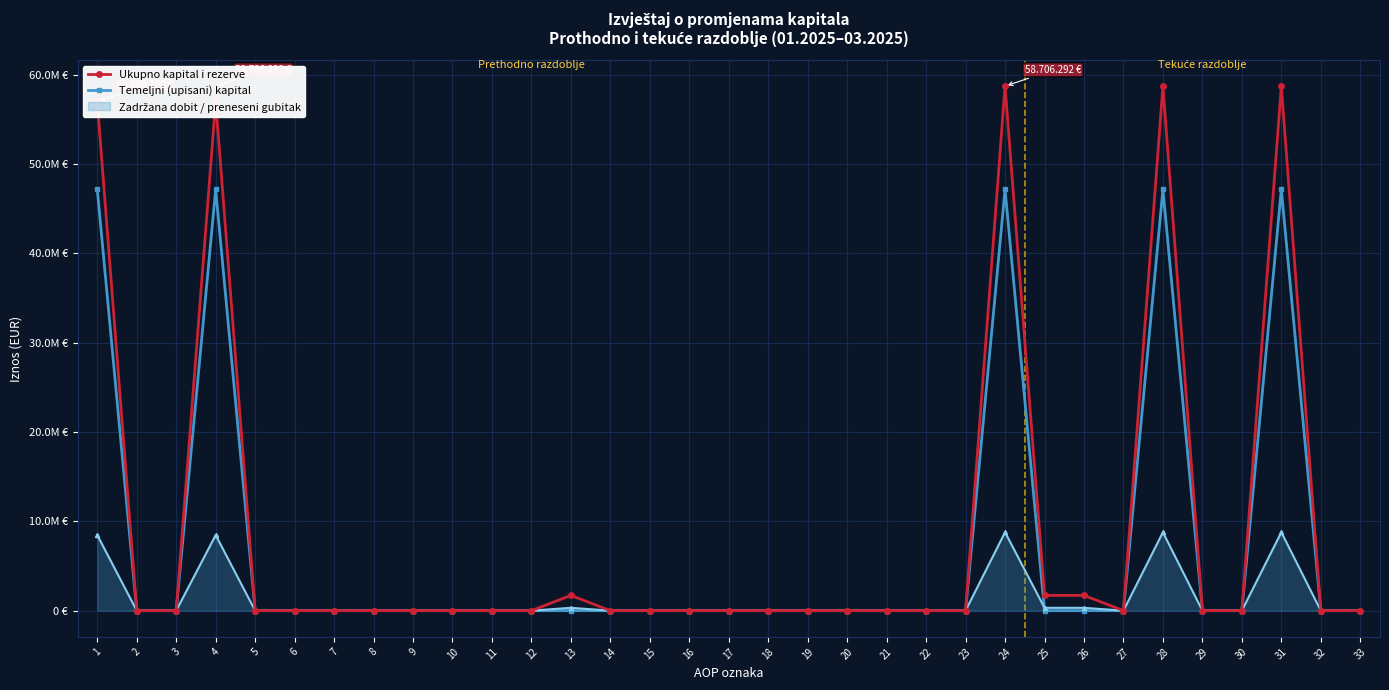

Which series has the largest range (max minus min)?

Ukupno kapital i rezerve